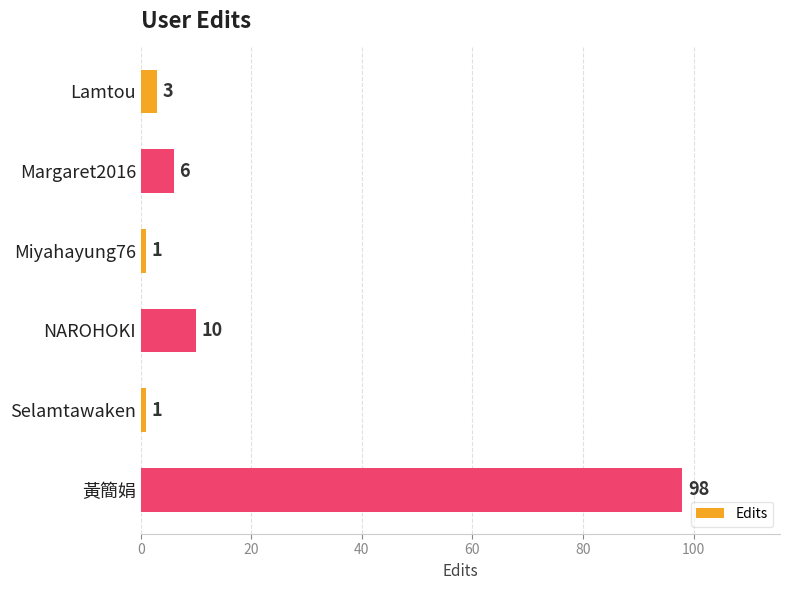

What is the average value?

20